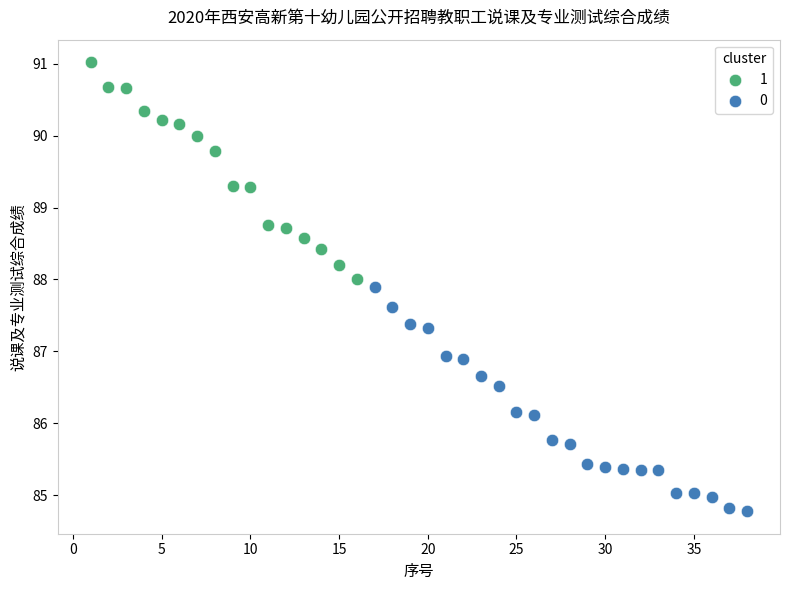

What are all the series names shown in the legend?

1, 0